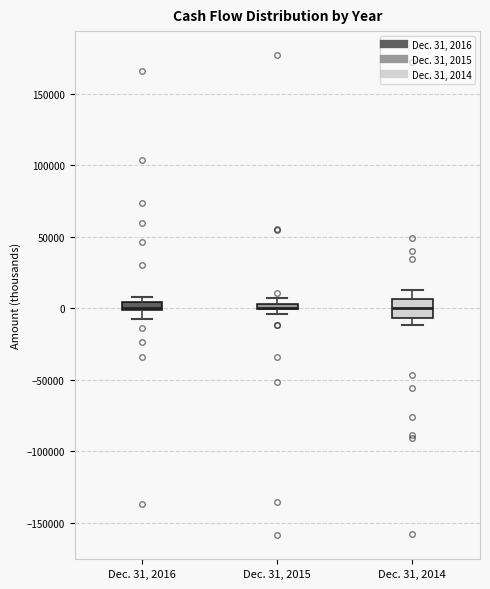

Where is the lower edge of the box for Dec. 31, 2016 on the y-axis? The values are not printed on the chart, so give them approximately, as read against the axis.

0